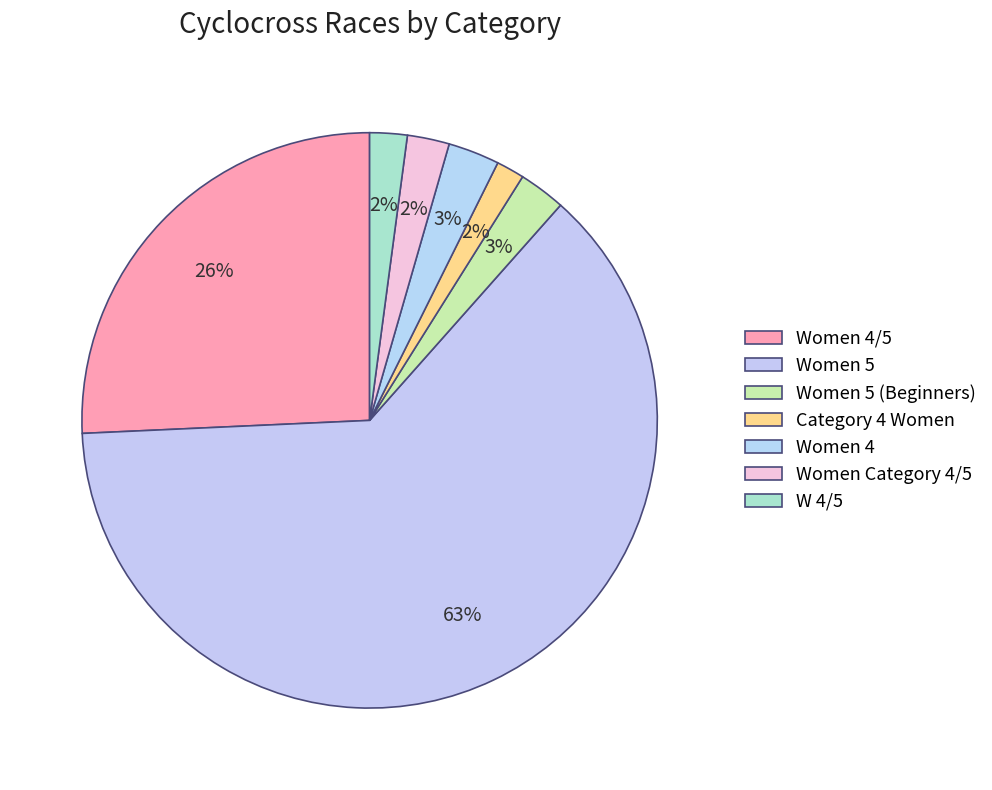

How many segments does this pie chart have?

7